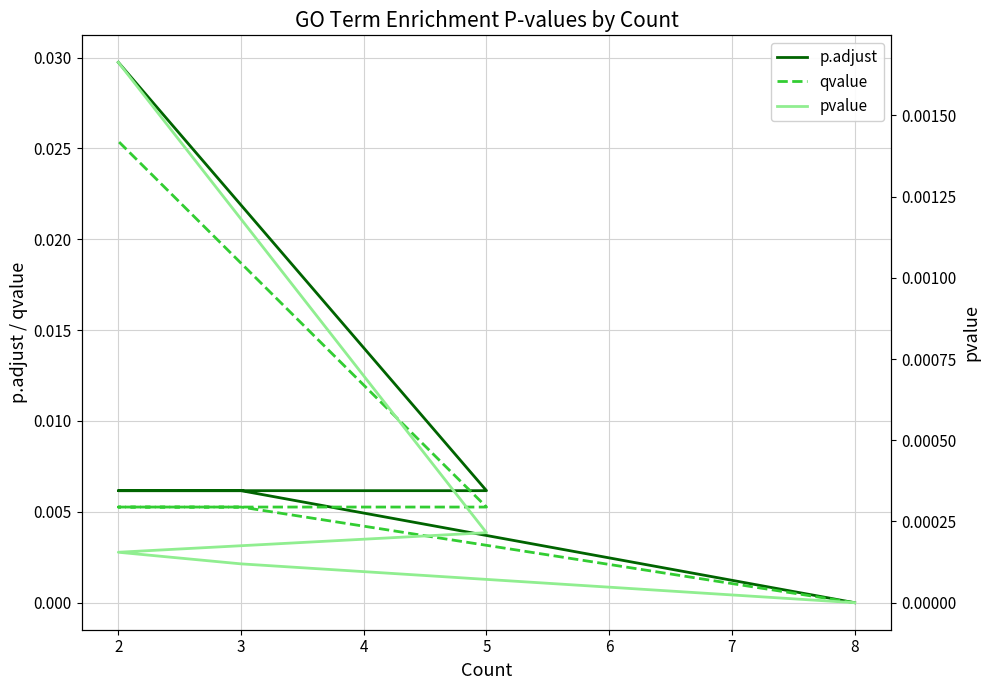

Which series has the largest total across all categories?

p.adjust